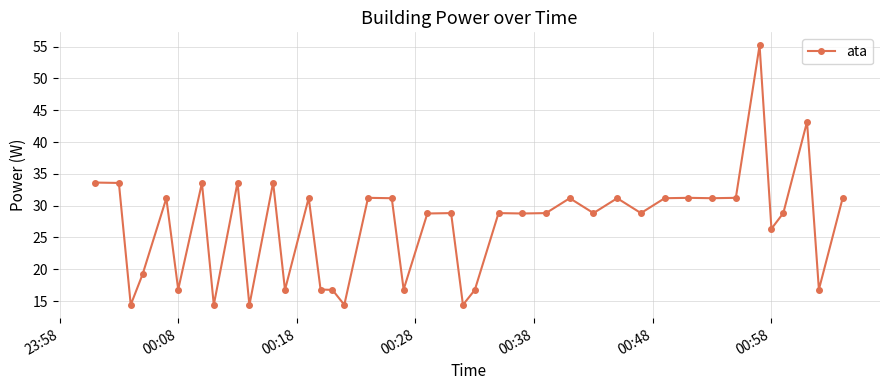

What is the maximum value shown in the chart?

55.2